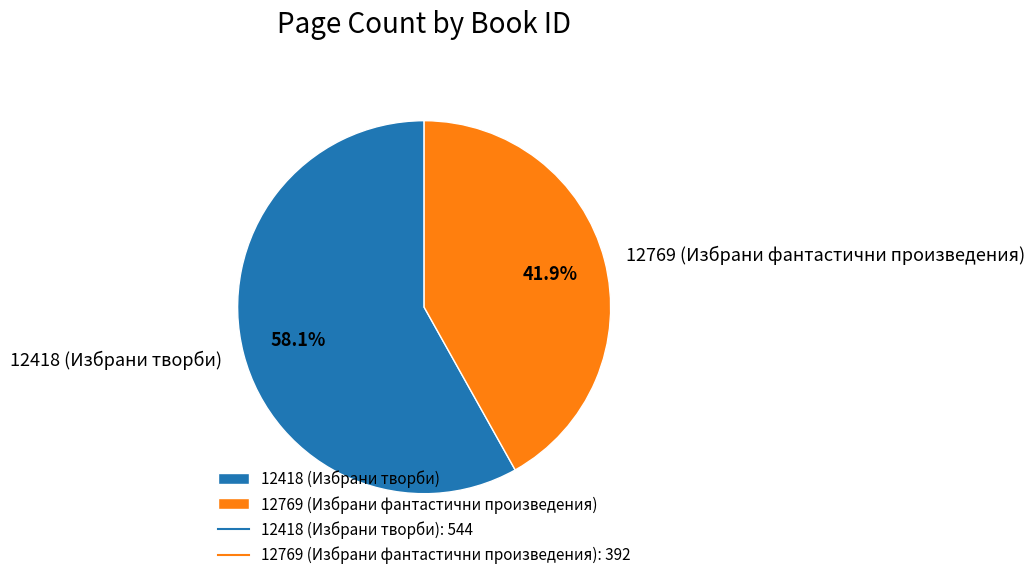

Between 12418 (Избрани творби) and 12769 (Избрани фантастични произведения), which is larger?

12418 (Избрани творби)